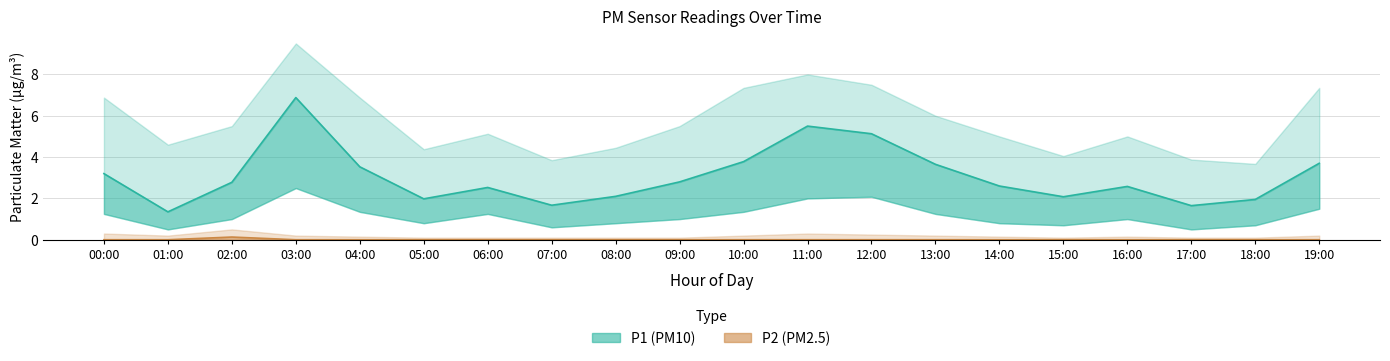

How many categories are shown in the chart?

20